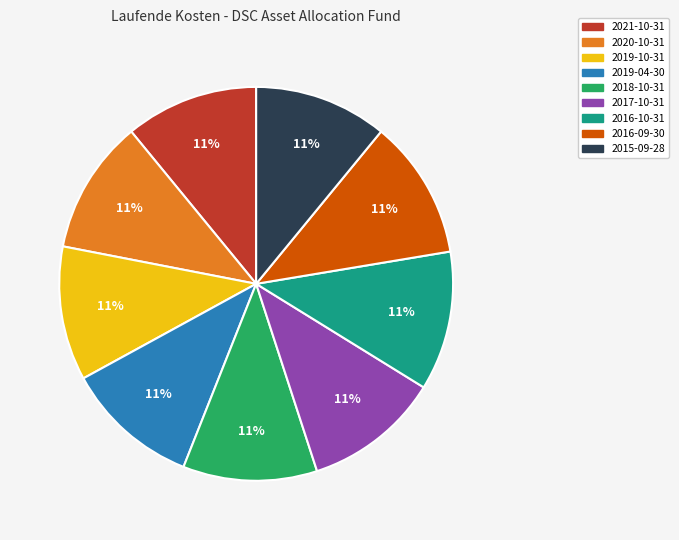

To the nearest percent, what percentage of the pie is 2021-10-31?

11%